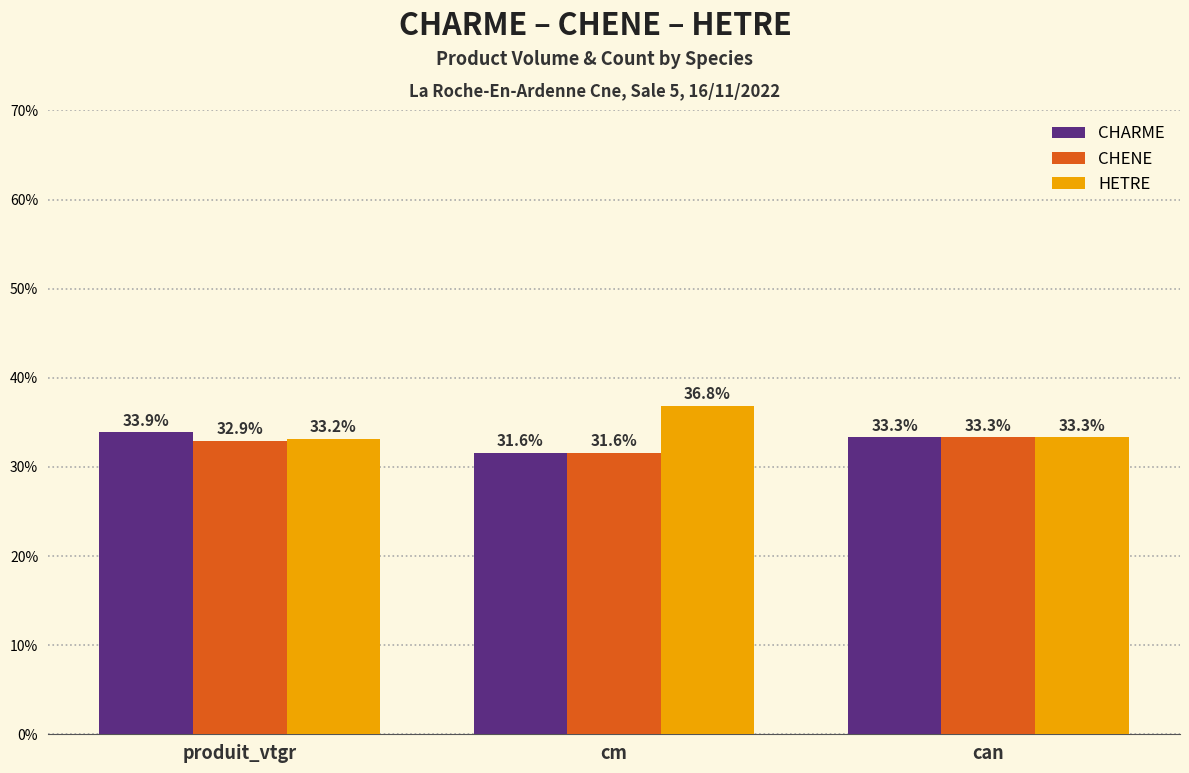

Which series has the largest total across all categories?

HETRE